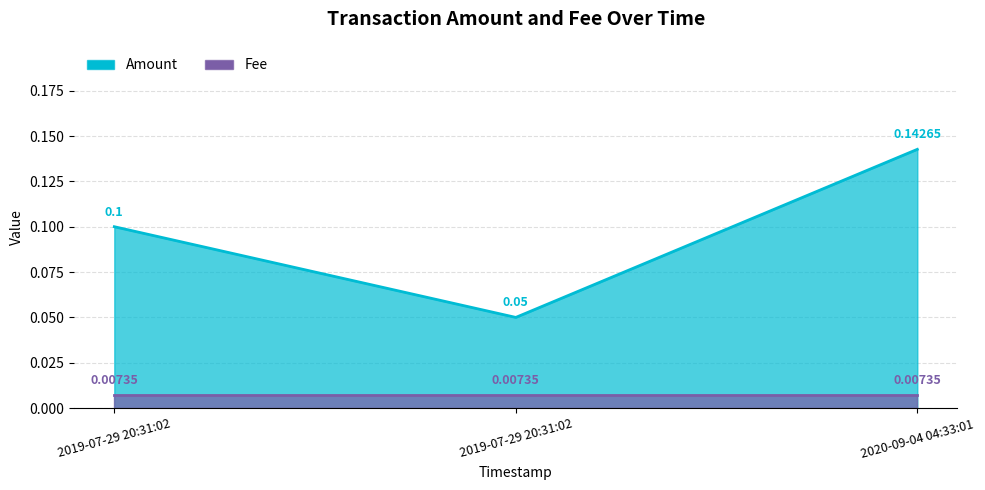

Count the values in the range 0 to 1.

3